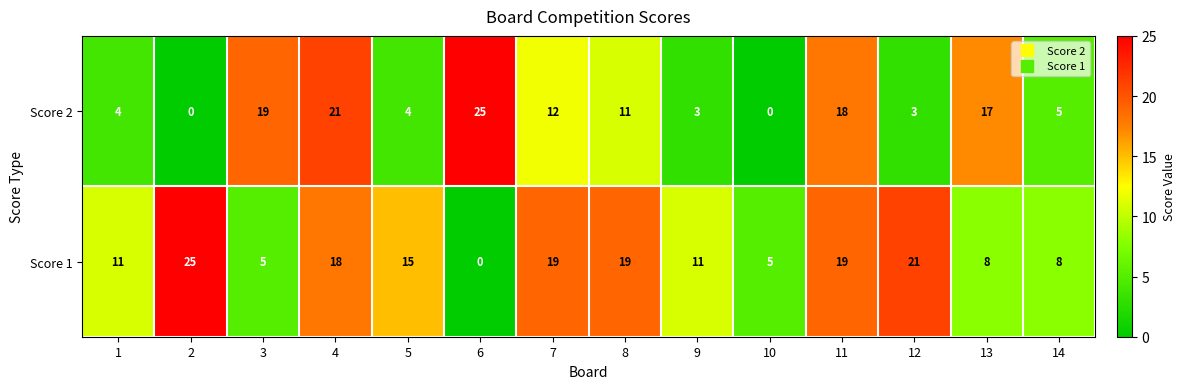

Reading right to left, list all the values displayed in this chart.

Score 2: 14=5	13=17	12=3	11=18	10=0	9=3	8=11	7=12	6=25	5=4	4=21	3=19	2=0	1=4
Score 1: 14=8	13=8	12=21	11=19	10=5	9=11	8=19	7=19	6=0	5=15	4=18	3=5	2=25	1=11